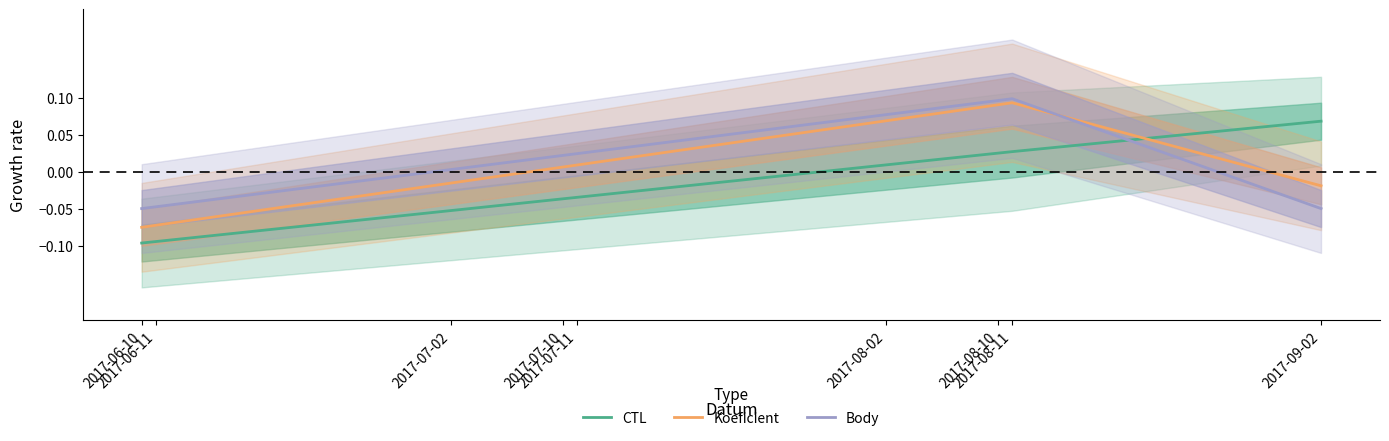

How many distinct data groups are displayed?

3